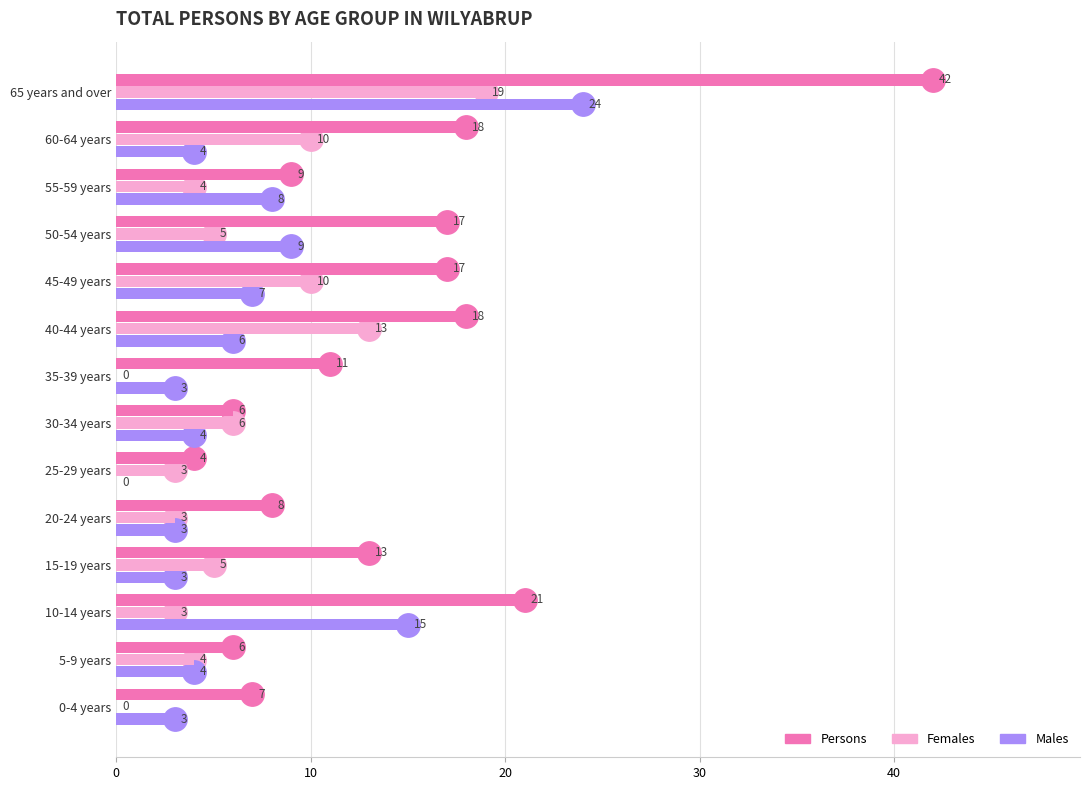

Which category has the highest value in the Persons series?

65 years and over